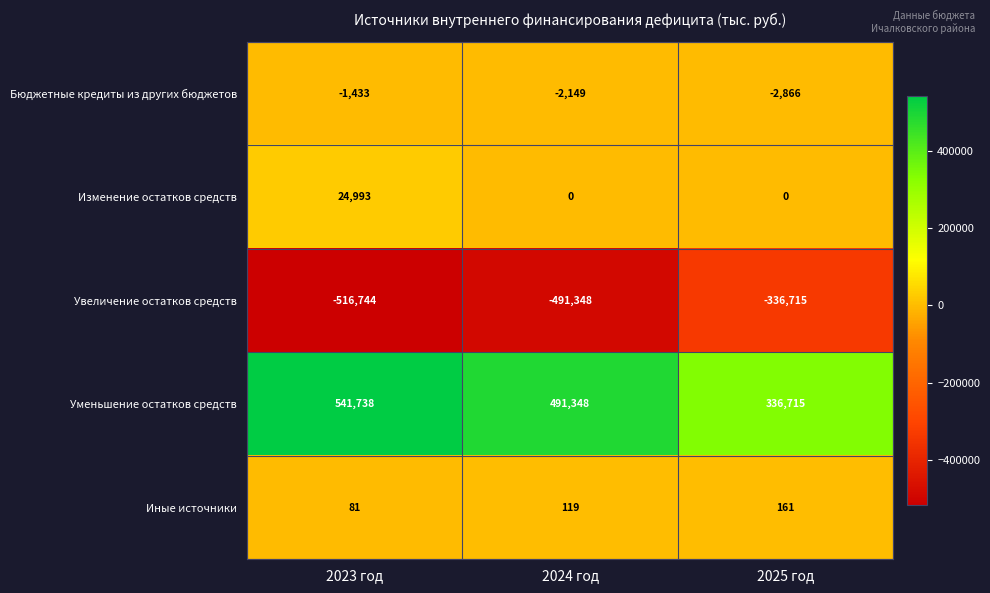

At which category is the sum across all series the highest?

2023 год